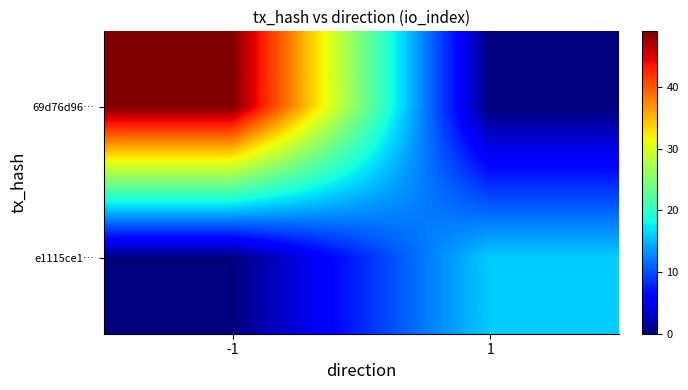

Reading right to left, extract all data points from this chart.

69d76d96…: 1=0	-1=49
e1115ce1…: 1=16	-1=0